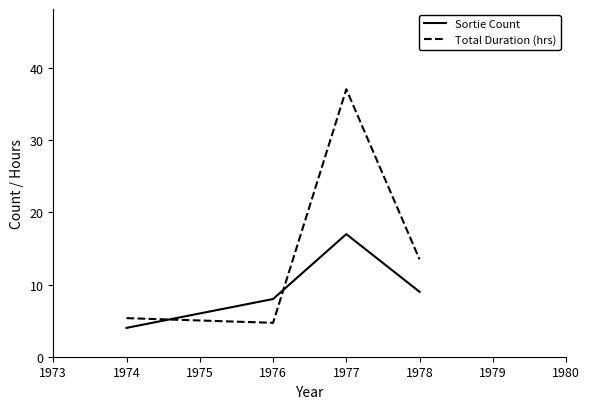

How many values in the Total Duration (hrs) series exceed 13?

2